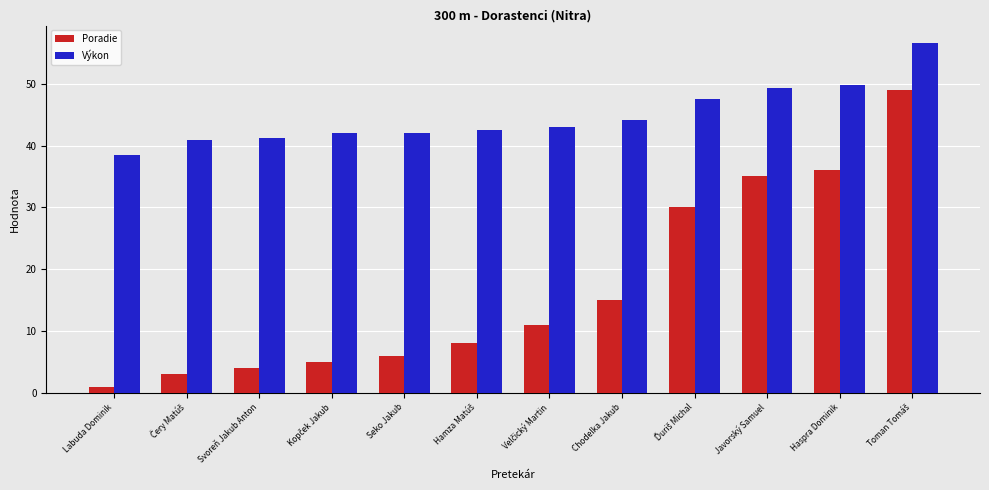

What is the label of the 11th bar from the left?

Haspra Dominik